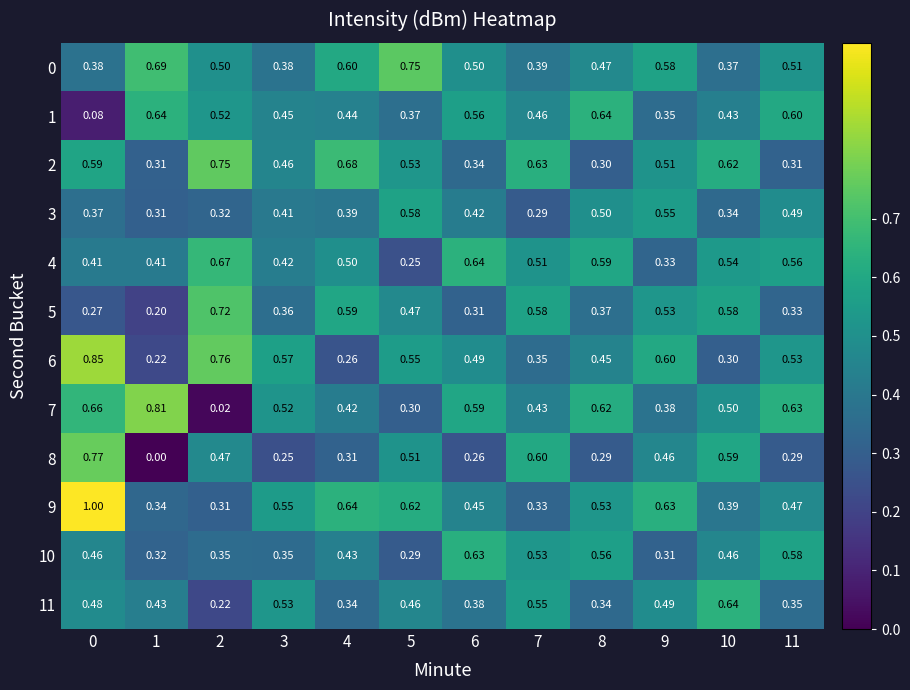

Which has a higher value, 11 or 9?

9